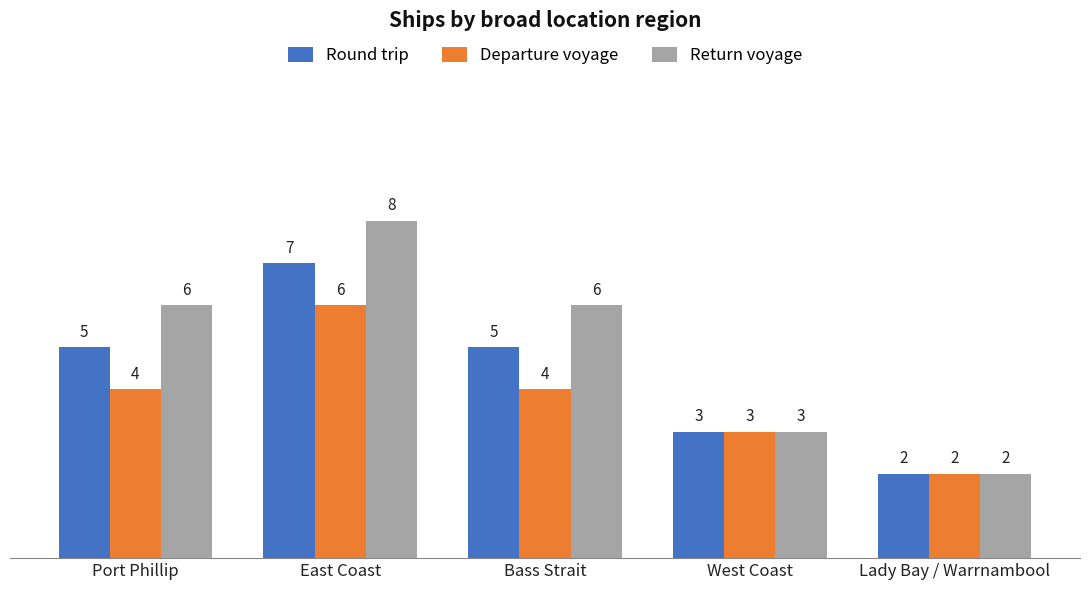

What position from the right is East Coast?

4